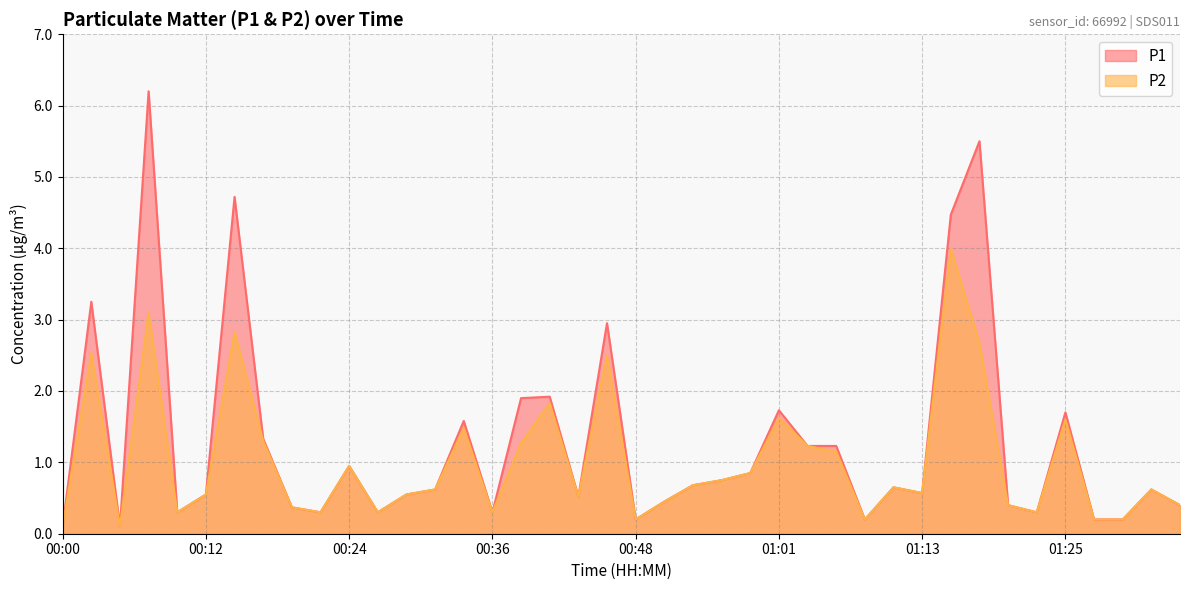

What are all the series names shown in the legend?

P1, P2